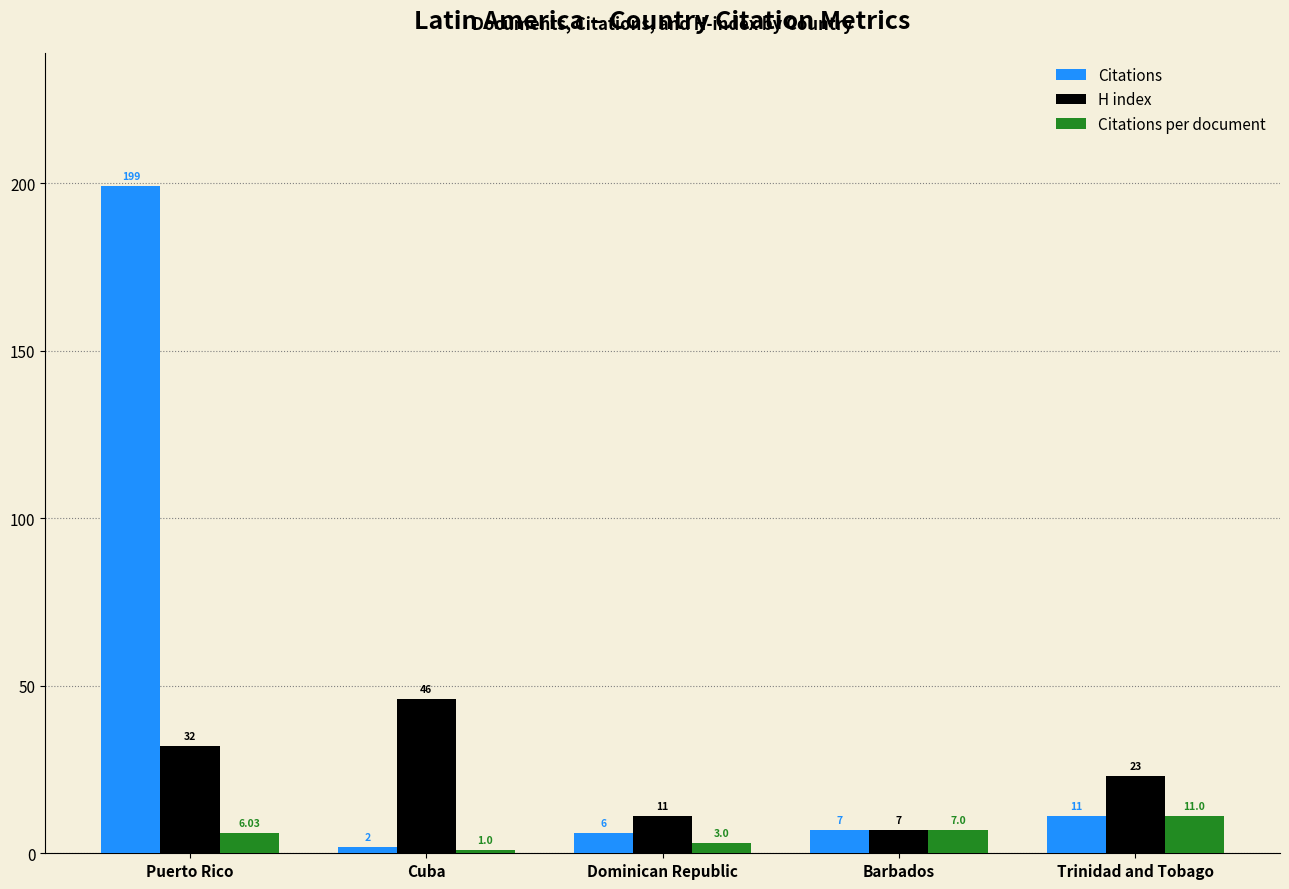

Where does the Citations per document series first go above 6?

Puerto Rico